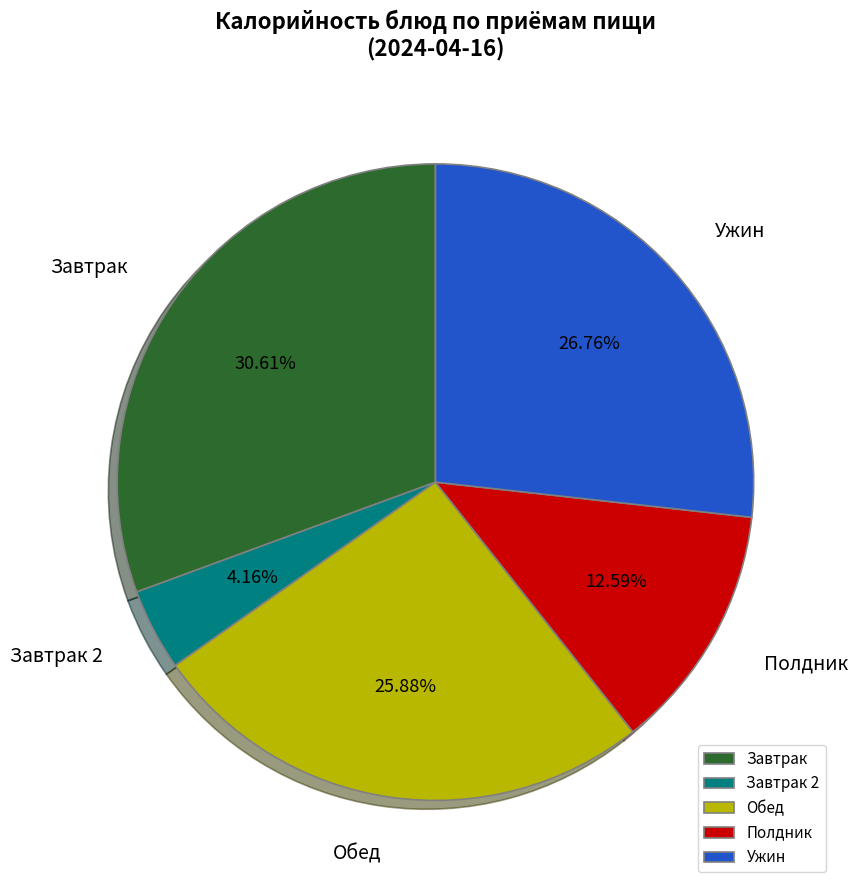

What is the largest slice in the pie chart?

Завтрак